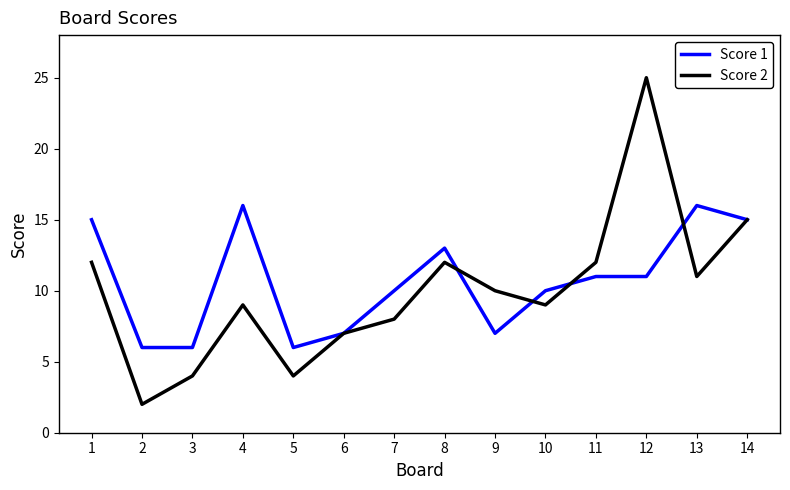

Rank the series by their maximum value, from lowest to highest.

Score 1, Score 2